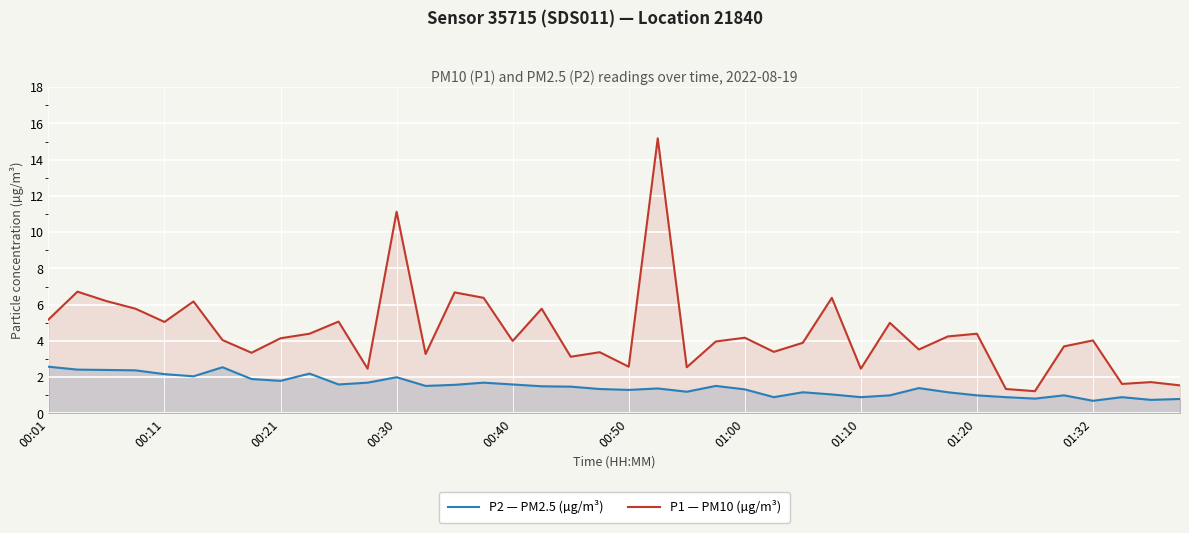

What is the smallest value displayed?

0.7